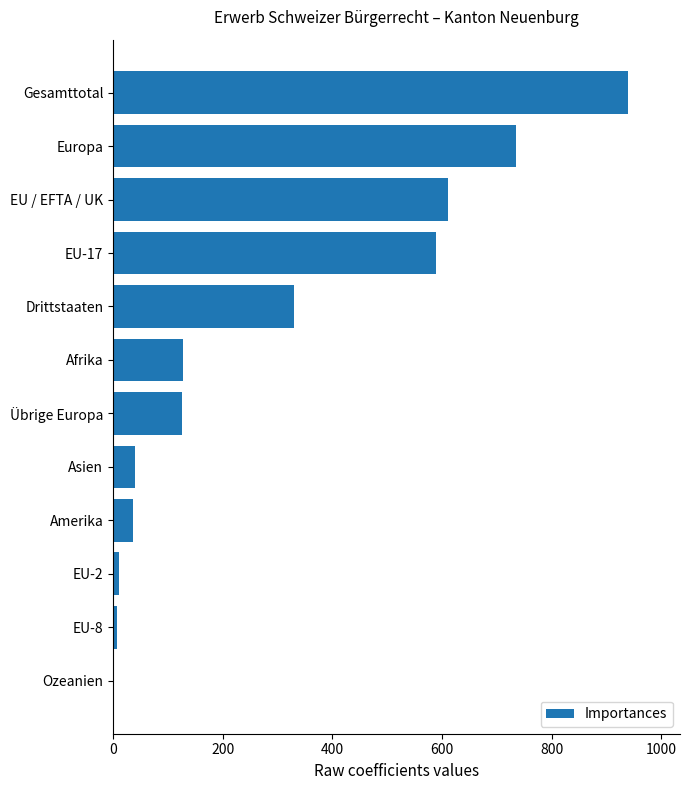

True or false: the data shows 856 at EU / EFTA / UK.

False